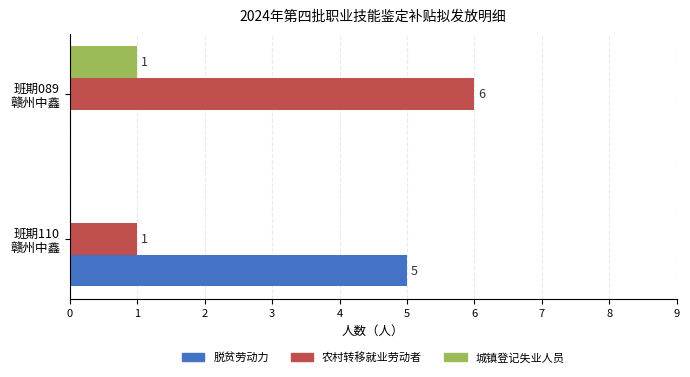

Which series has the largest total across all categories?

农村转移就业劳动者